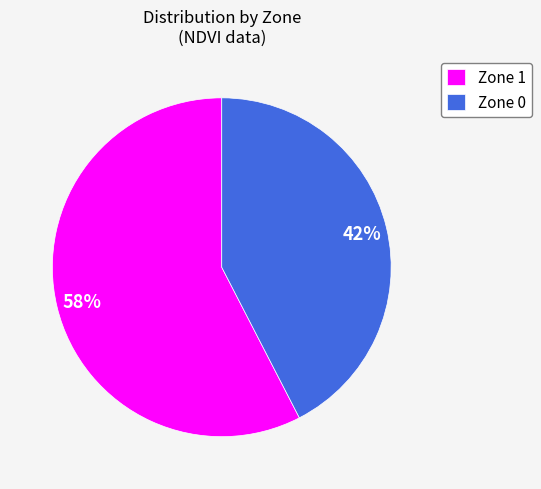

To the nearest percent, what is the average slice percentage?

50%